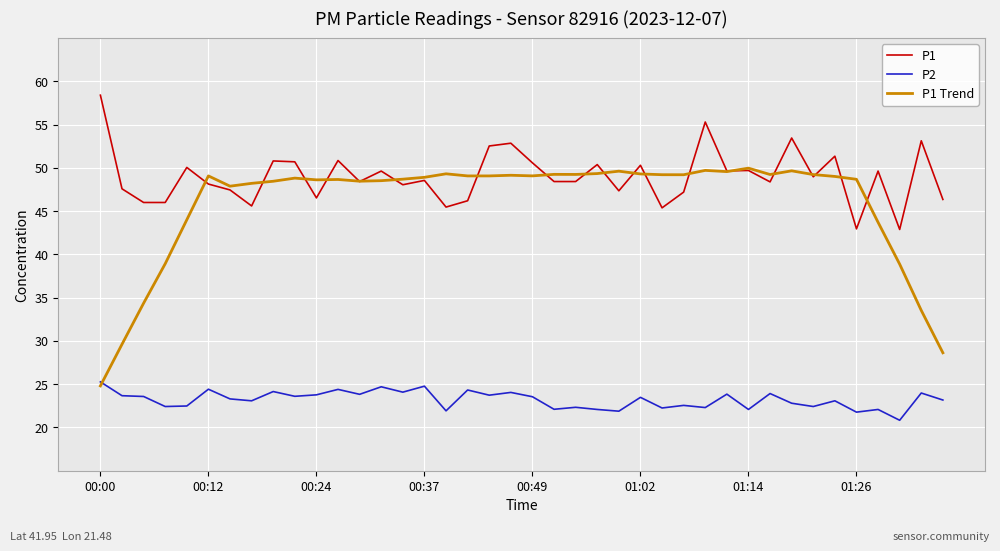

Which series has the widest spread of values?

P1 Trend